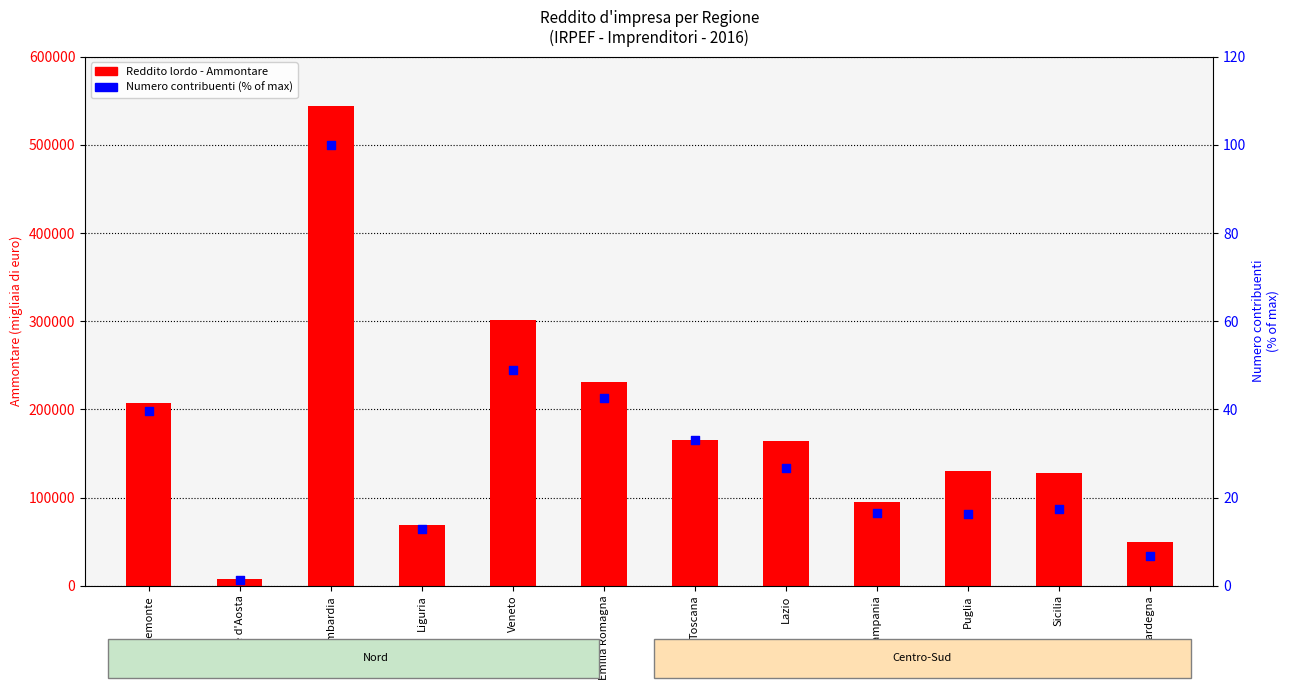

Which series has the largest total across all categories?

Reddito lordo - Ammontare